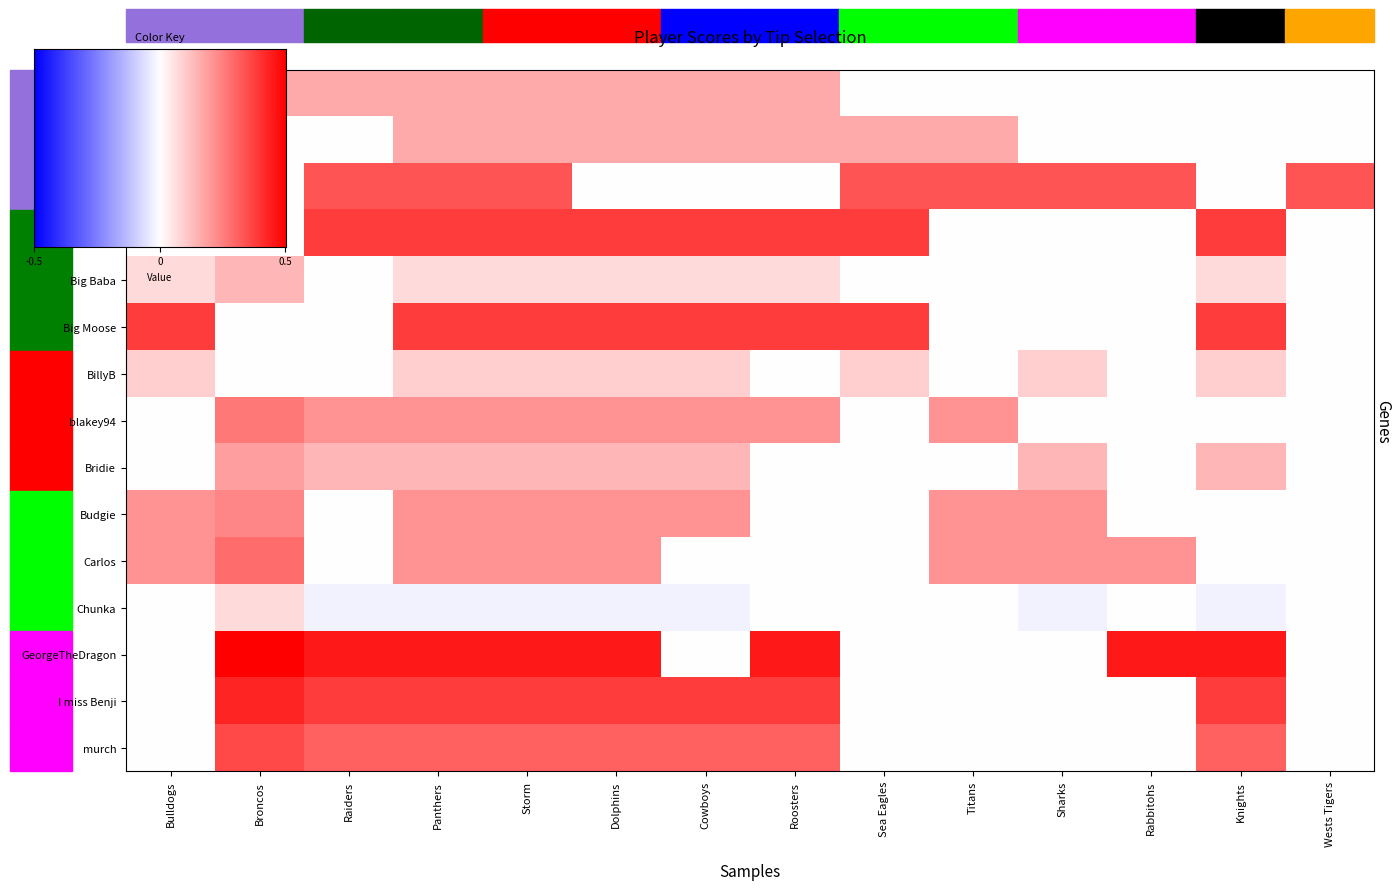

Between Dolphins and Roosters, which series saw the biggest shift?

Budgie